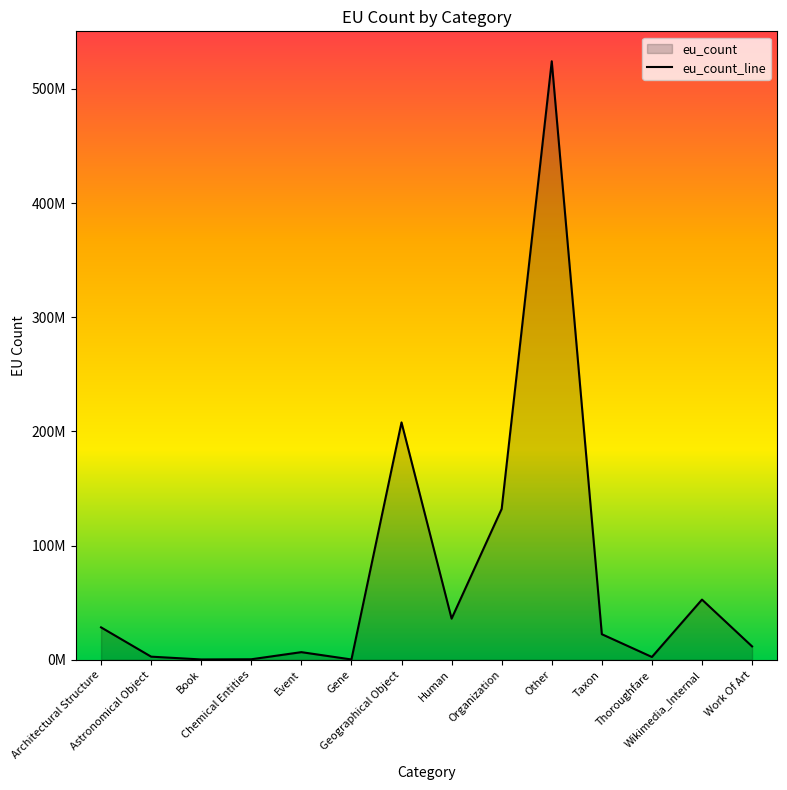

How many interior local peaks (higher than both neighbors) does the data have?

4